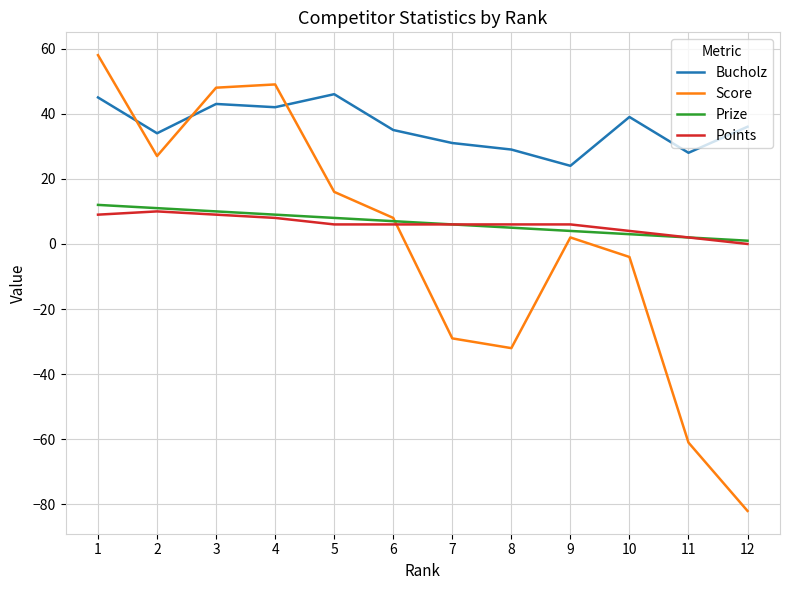

What is the smallest value displayed?

-82